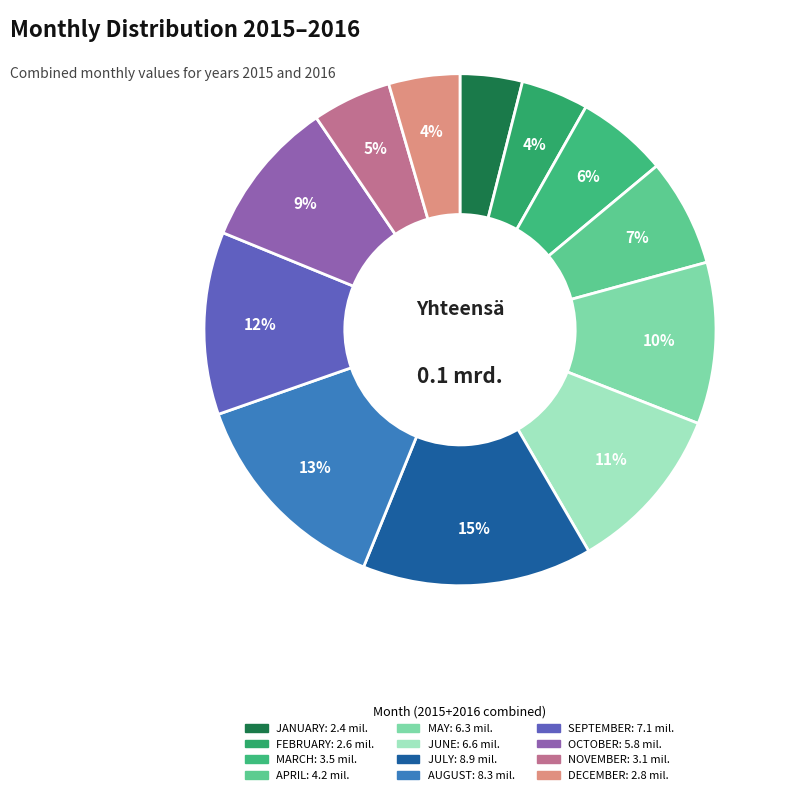

To the nearest percent, what is the difference between the largest and smallest slice percentages?

11%